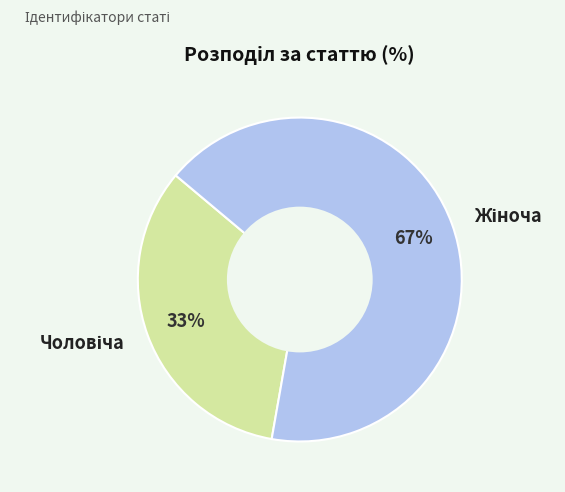

Is there any slice that represents more than half of the pie?

Yes